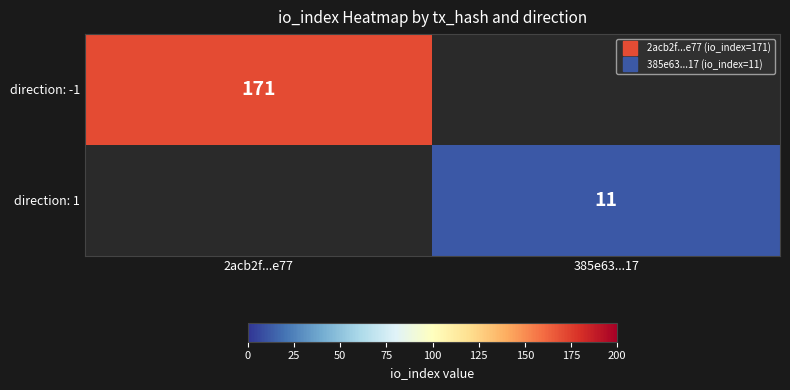

Count the number of data series in this chart.

2